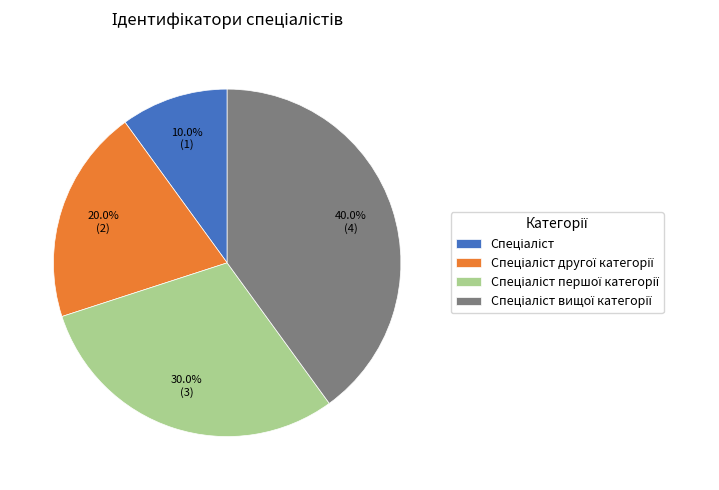

Is there any slice that represents more than half of the pie?

No